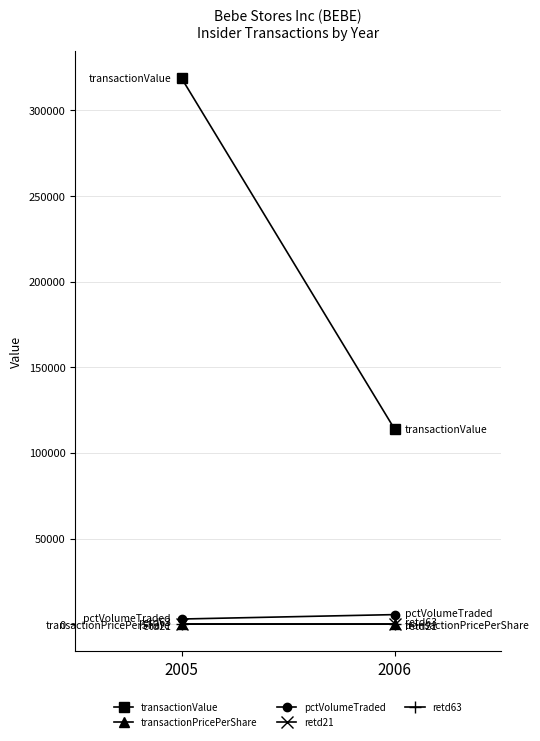

How many categories are shown in the chart?

2